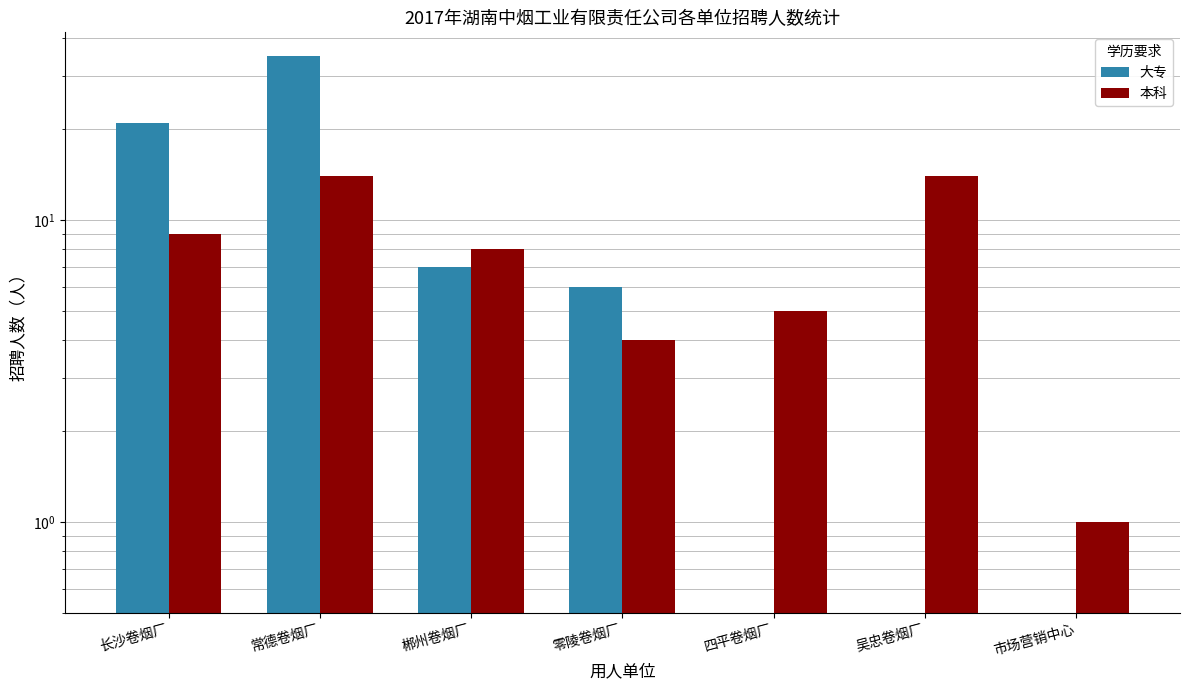

What is the label of the 3rd bar from the right?

四平卷烟厂